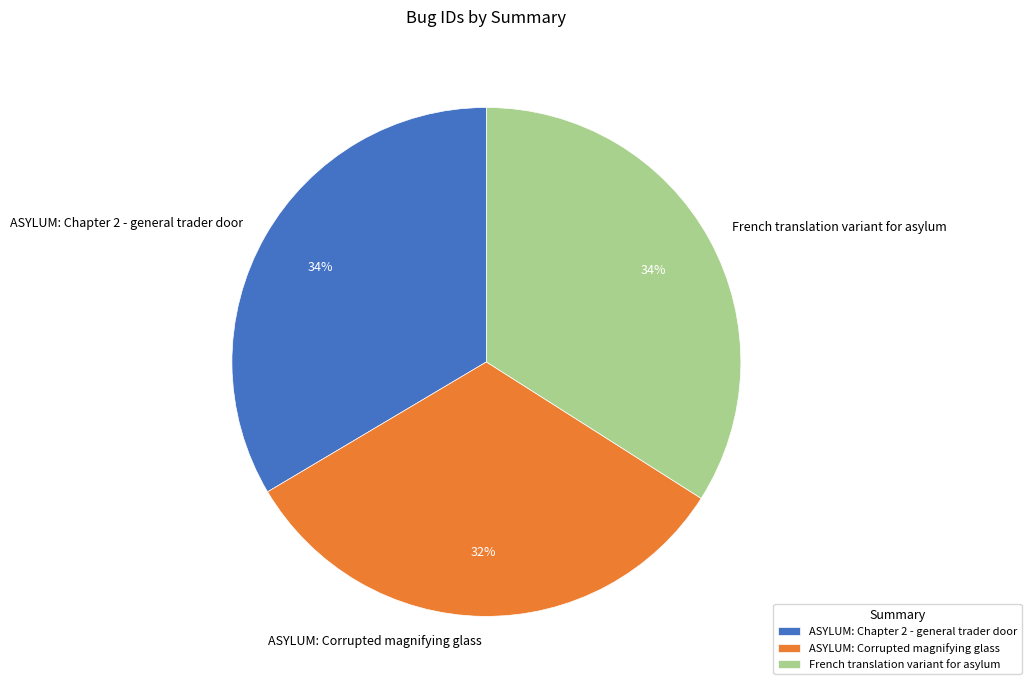

True or false: French translation variant for asylum accounts for 48% of the total.

False